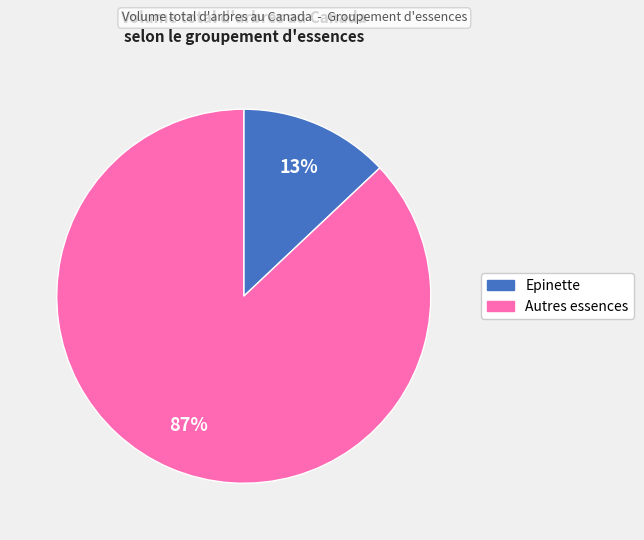

To the nearest percent, what is the average slice percentage?

50%